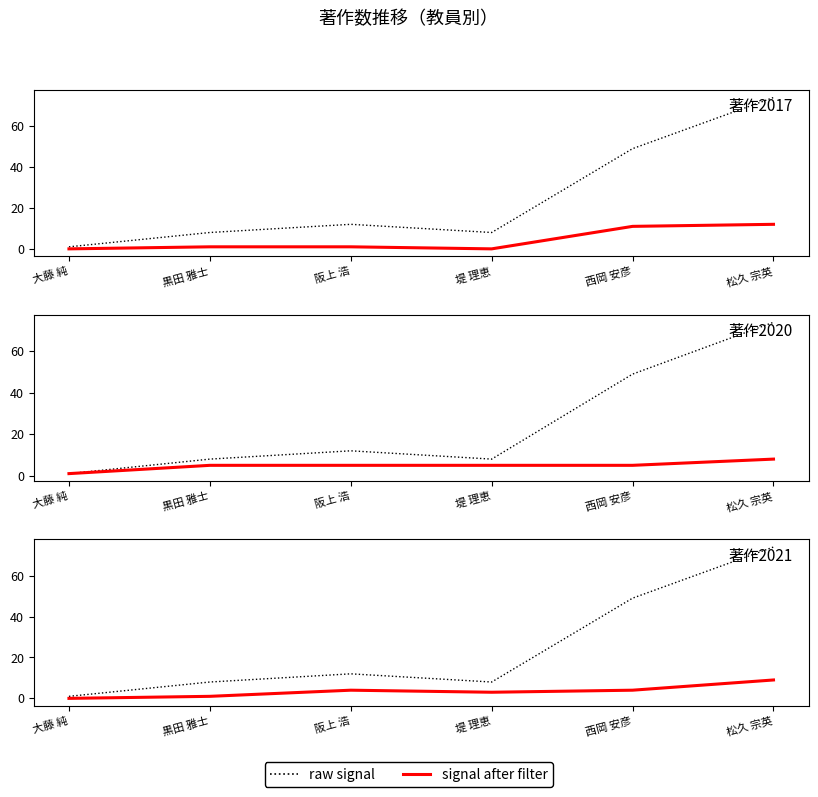

At 黒田 雅士, list the series in order from largest to smallest.

raw signal, signal after filter